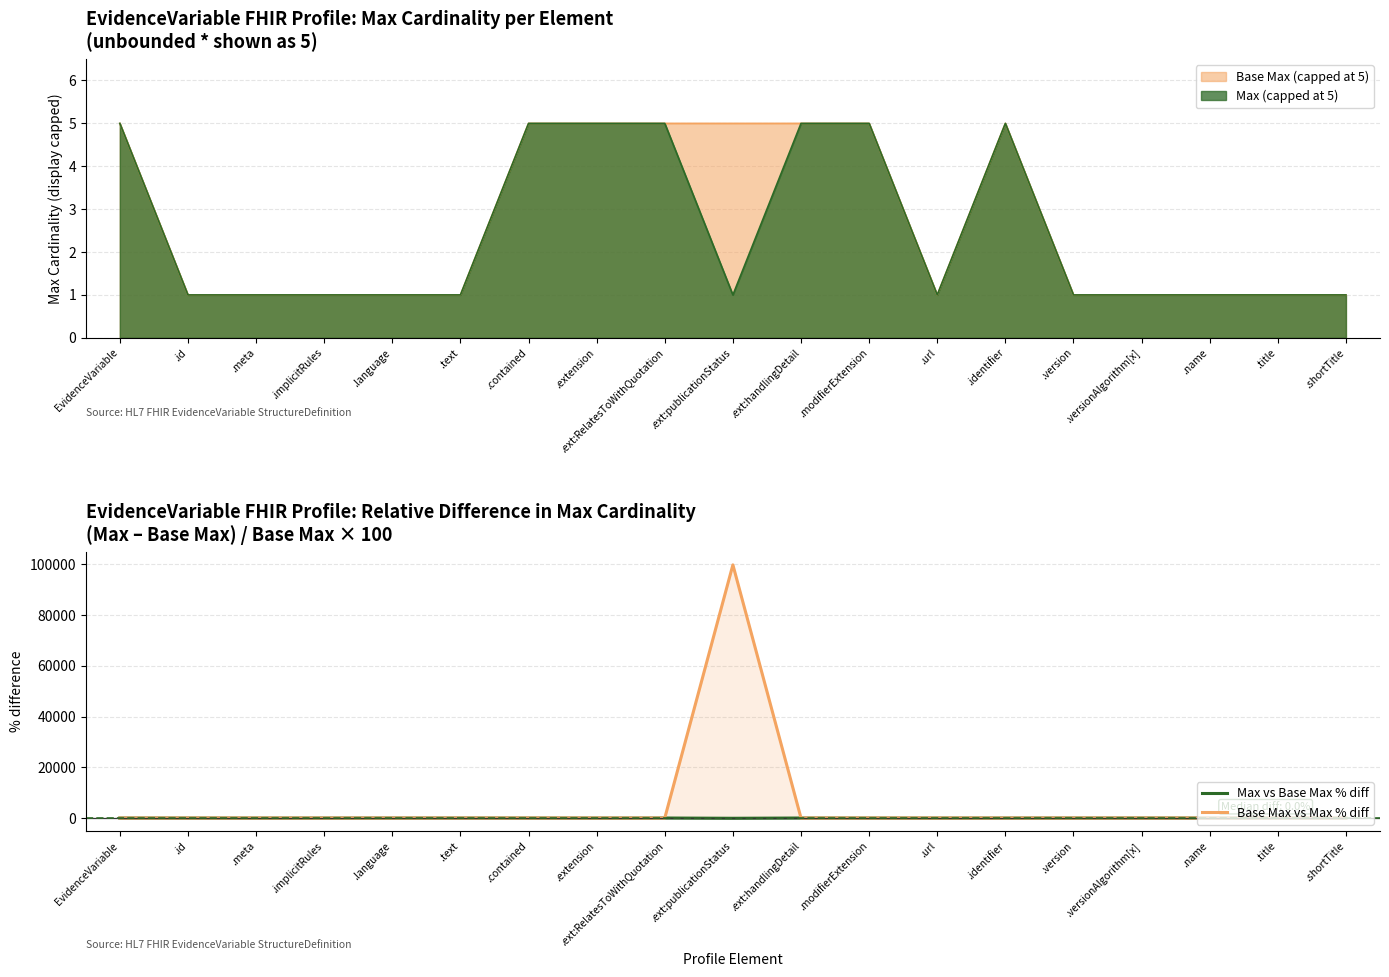

Does the chart have visible grid lines?

Yes